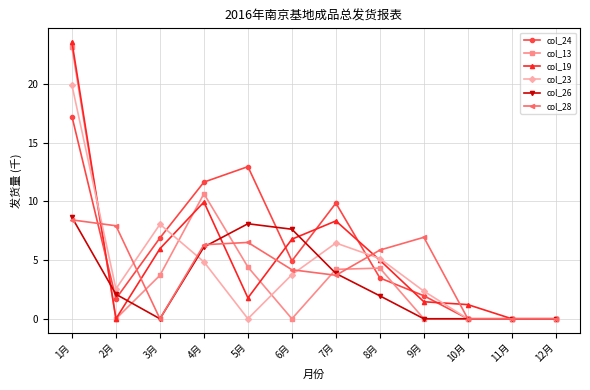

Is it true that col_23 equals 3.1 at 8月?

False